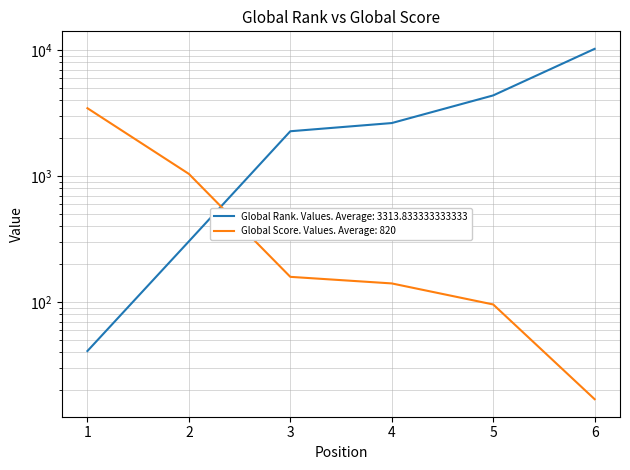

The Global Score. Values series shows 17 at 6. True or false?

True